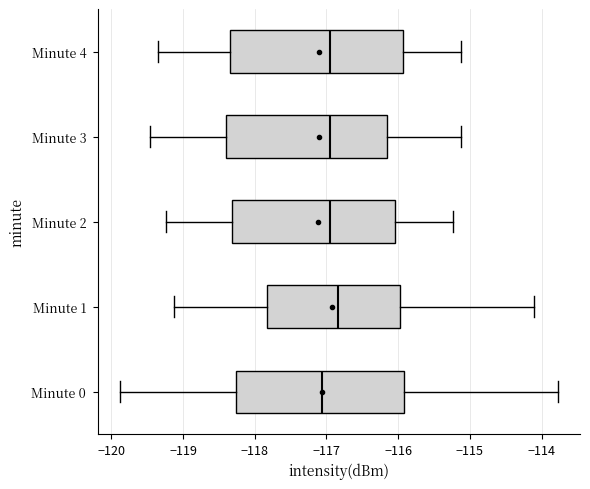

Where is the right edge of the box for Minute 2 on the x-axis? The values are not printed on the chart, so give them approximately, as read against the axis.

-116.0